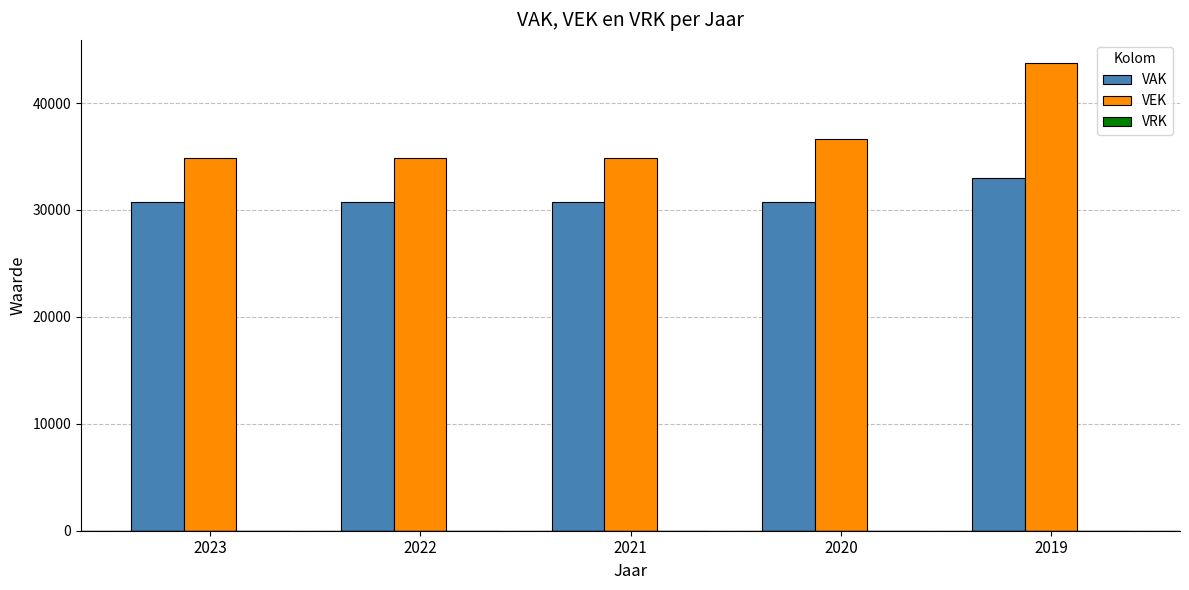

List the series in order of their overall mean, lowest first.

VAK, VEK